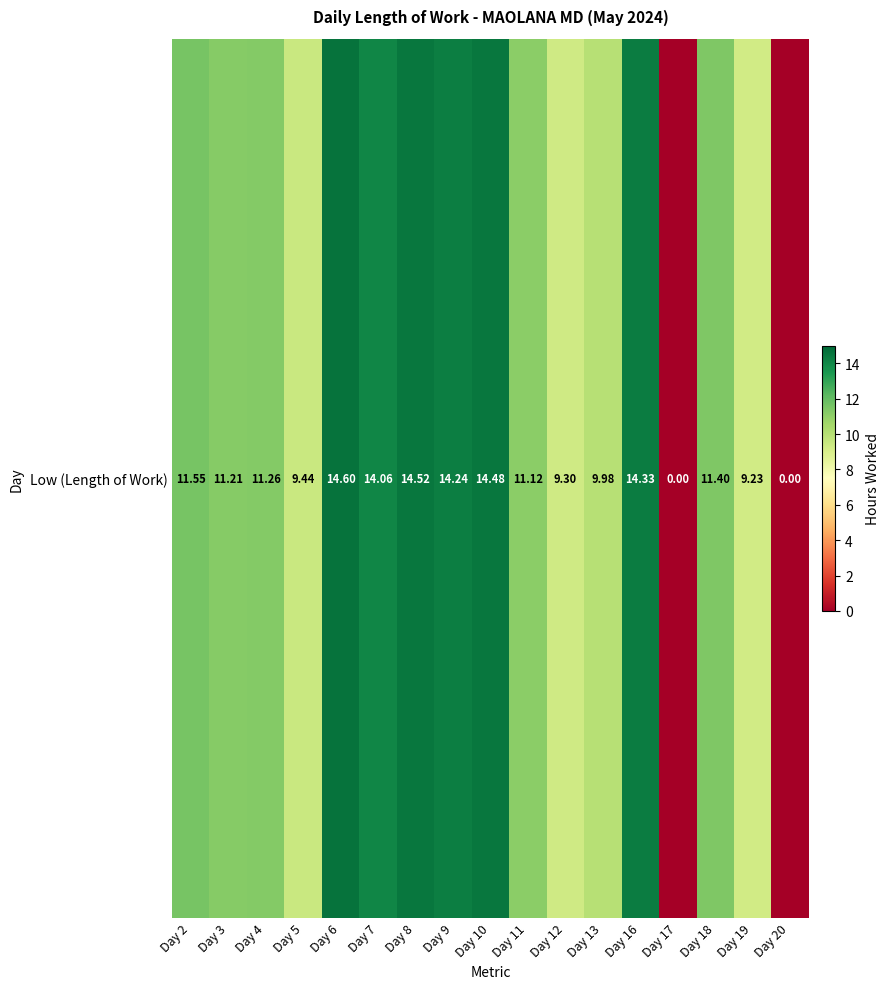

The chart shows a value of 9.2 at Day 19. True or false?

True